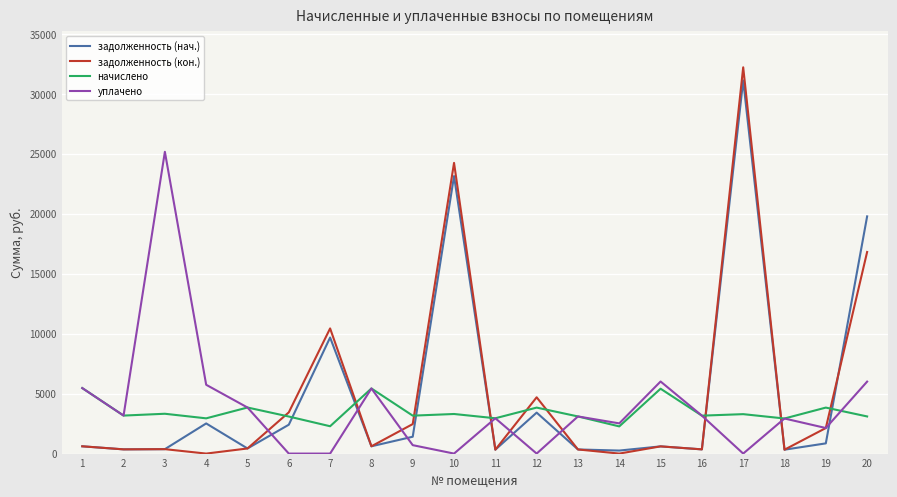

Which series has the widest spread of values?

задолженность (кон.)